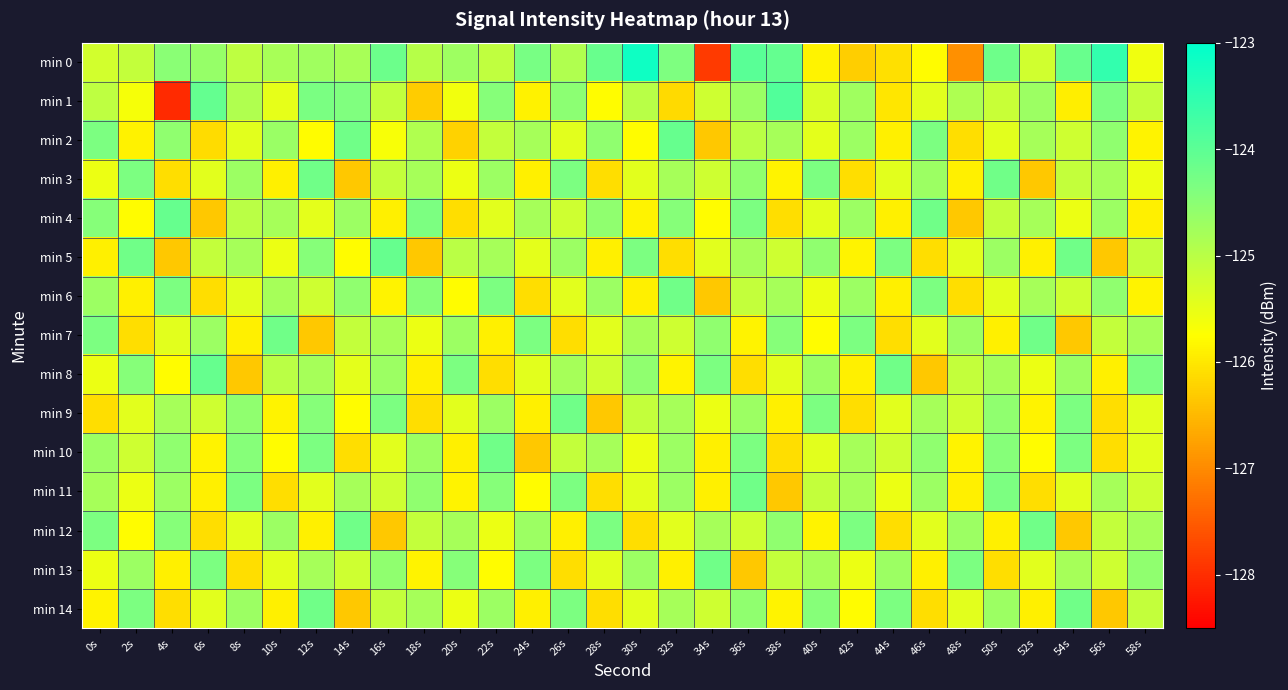

At 28s, list the series in order from largest to smallest.

min 0, min 12, min 2, min 4, min 6, min 10, min 8, min 7, min 13, min 1, min 5, min 3, min 11, min 14, min 9